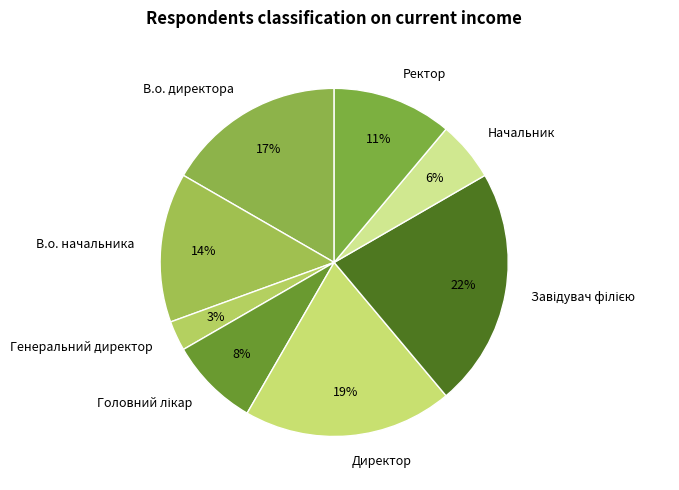

Do Генеральний директор and Начальник together represent more than half of the pie?

No